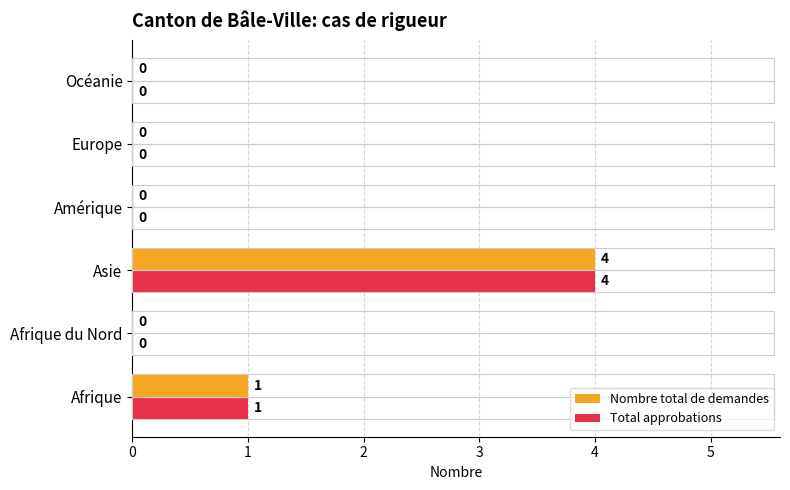

How many values in the Total approbations series exceed 0?

2